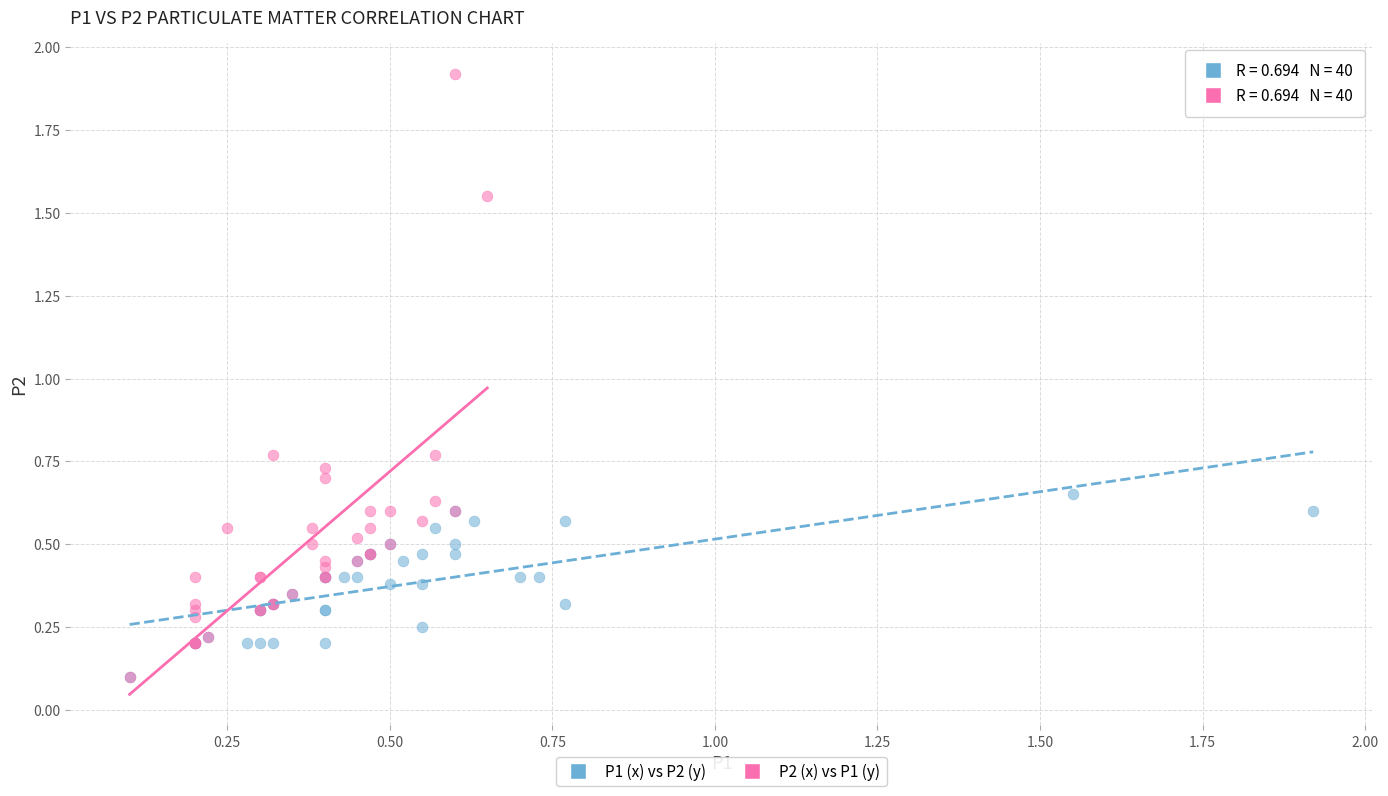

Which series has the widest spread of Y values?

P2 (x) vs P1 (y)